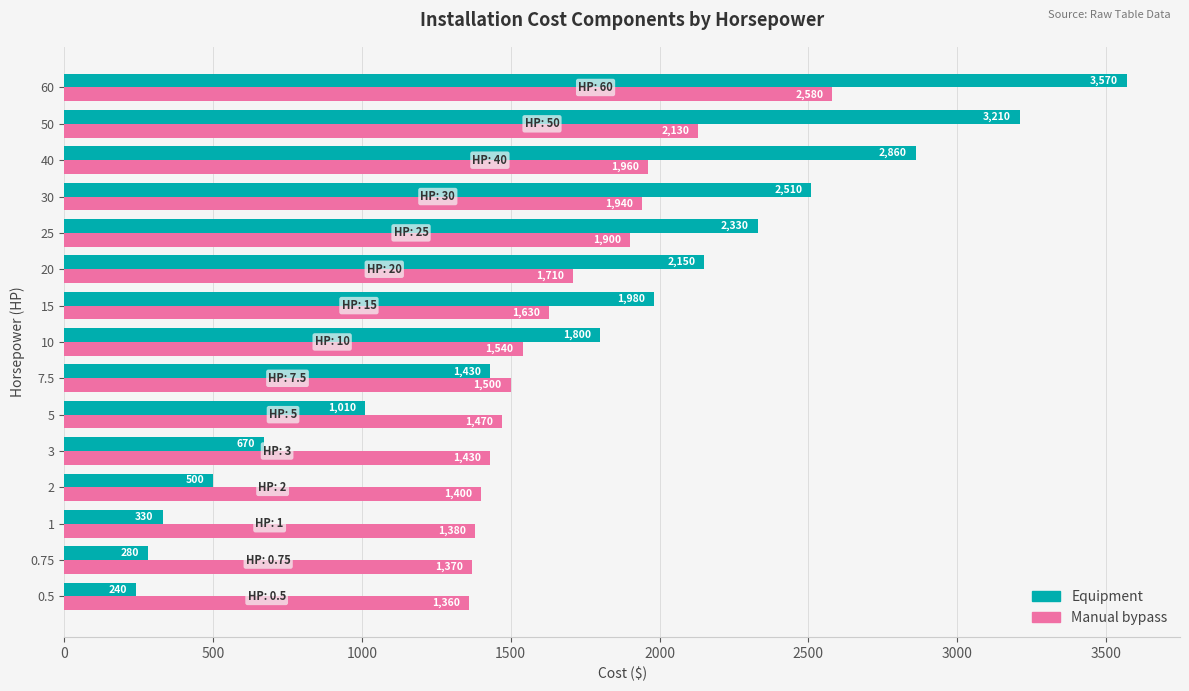

Rank the series by their average value, from lowest to highest.

Equipment, Manual bypass